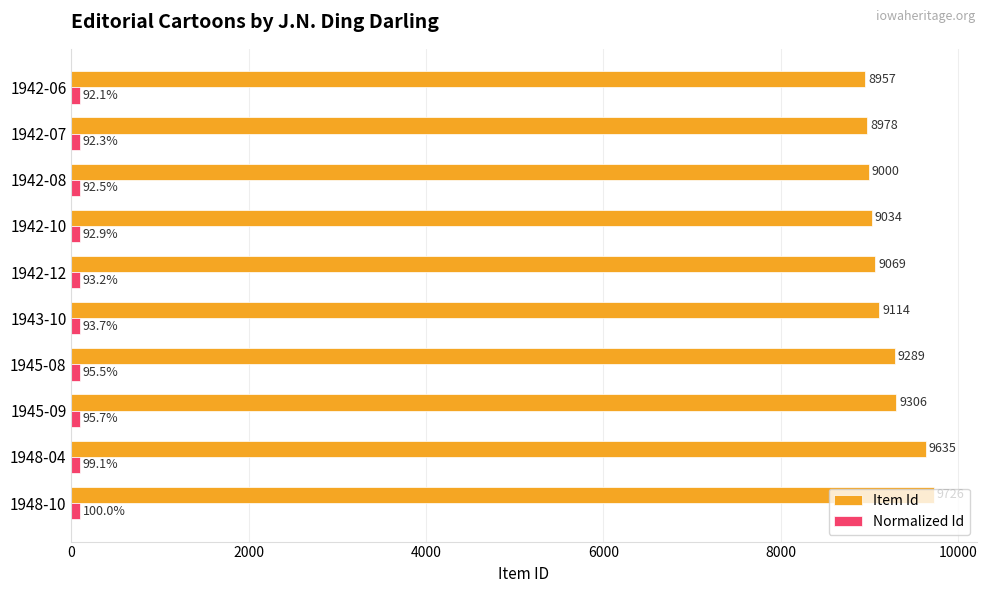

Between 1945-08 and 1942-10, which series saw the biggest shift?

Item Id